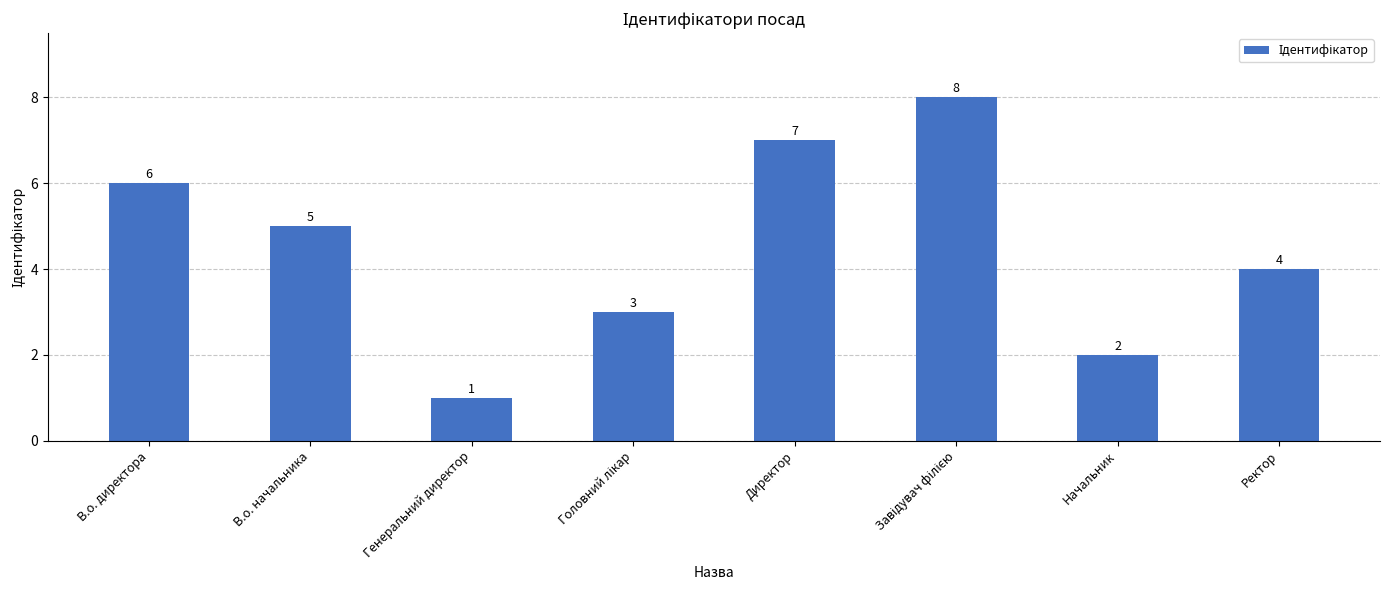

Is it true that the value at В.о. начальника is 7?

False